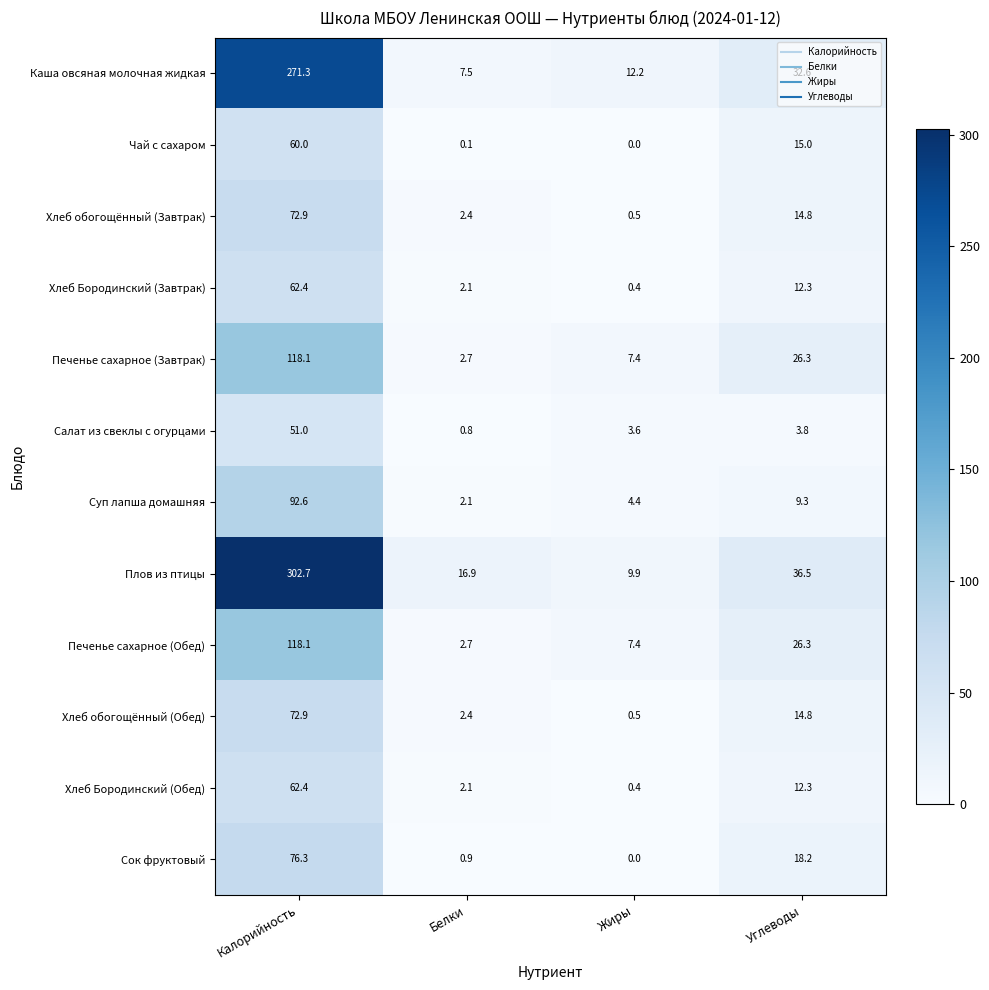

The value of Чай с сахаром at Жиры is 0.0. True or false?

True